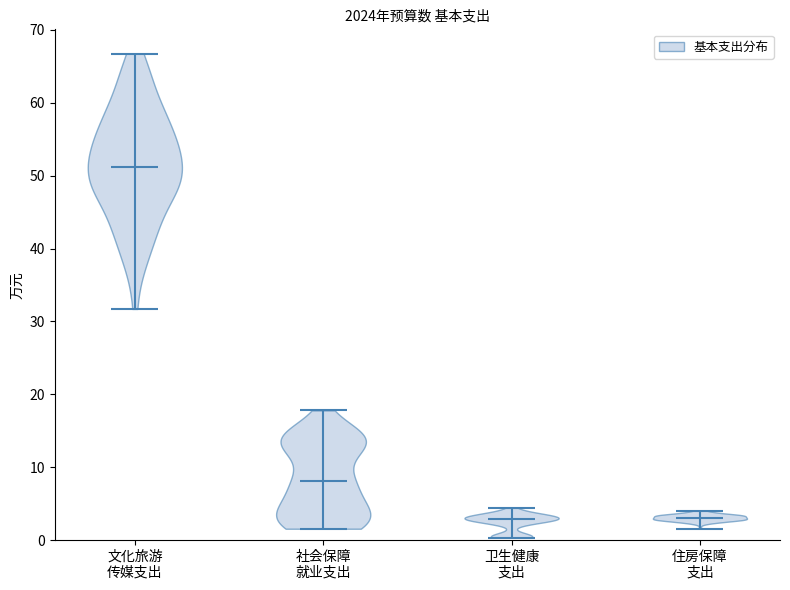

Which violin has the highest median line?

文化旅游 传媒支出